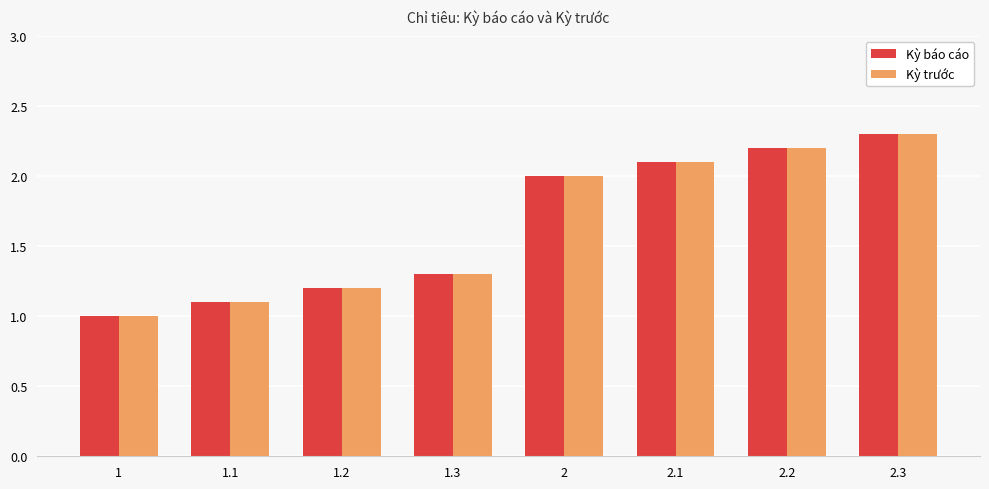

What is the value of the Kỳ trước bar at the 6th from the left?

2.1